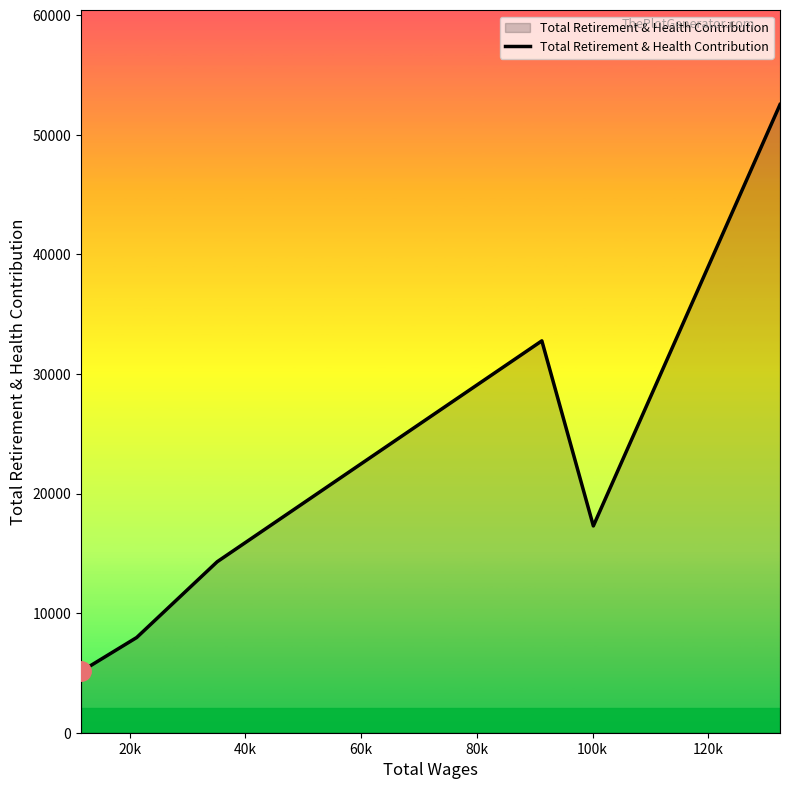

What is the smallest value displayed?

5123